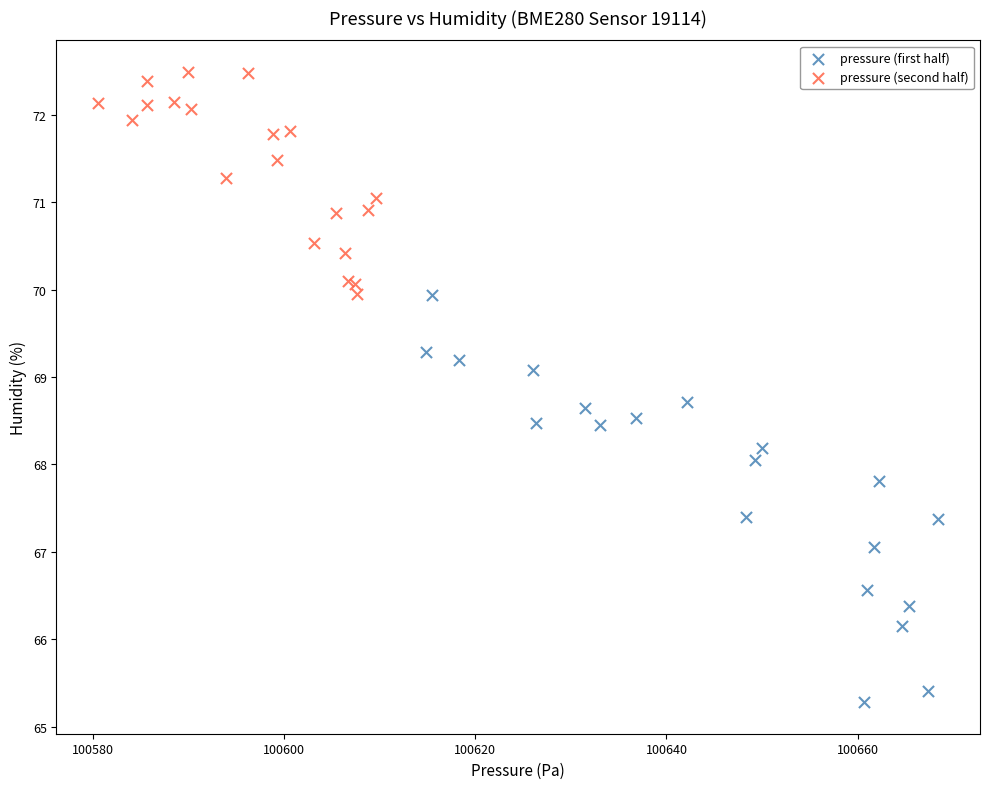

Which series has the largest Y range (max minus min)?

pressure (first half)